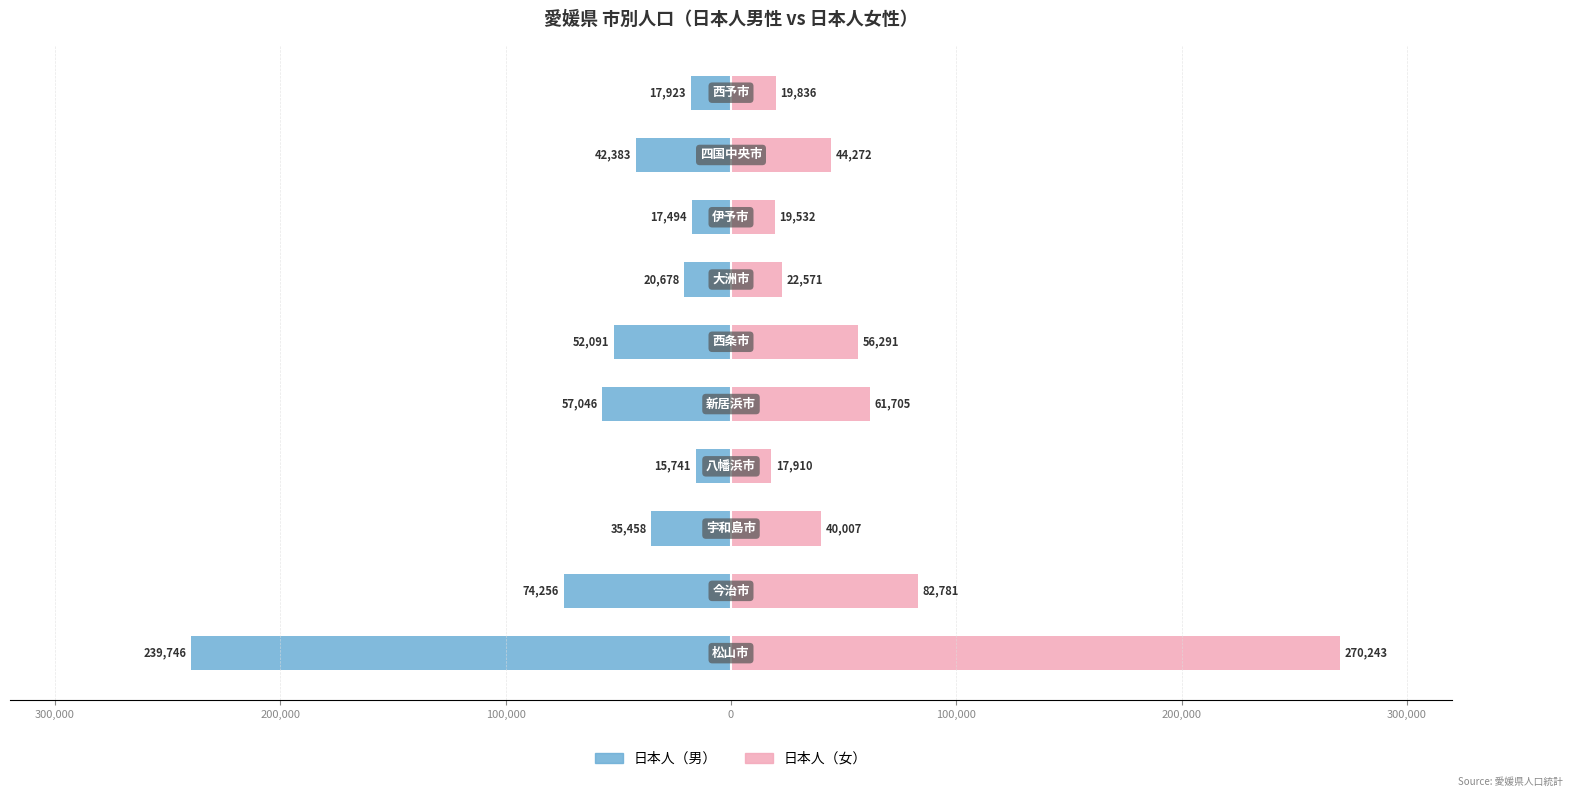

Which series has the widest spread of values?

日本人（女）